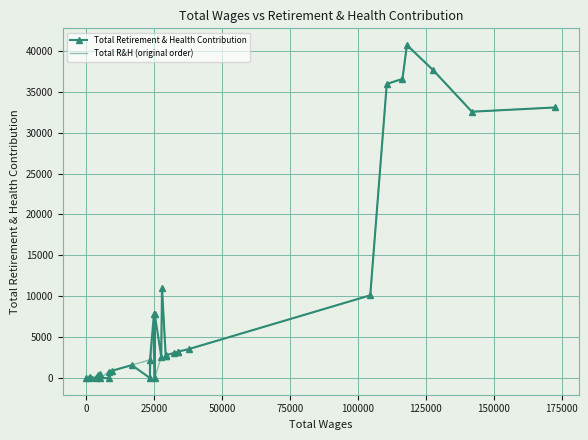

What is the average value of the Total Retirement & Health Contribution series?

8867